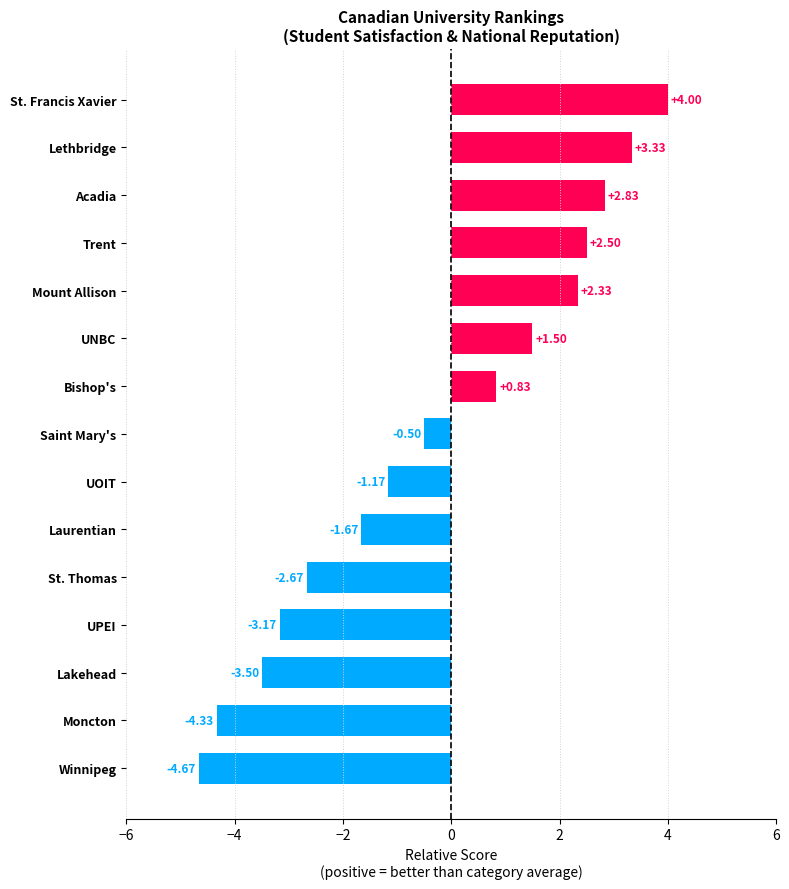

What is the difference between the second highest and minimum values?

8.0